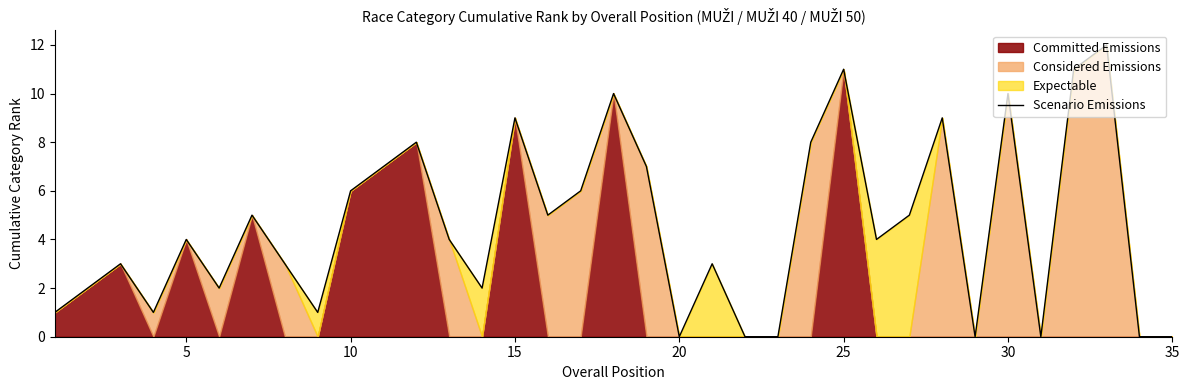

What is the highest value of the Scenario Emissions series?

12